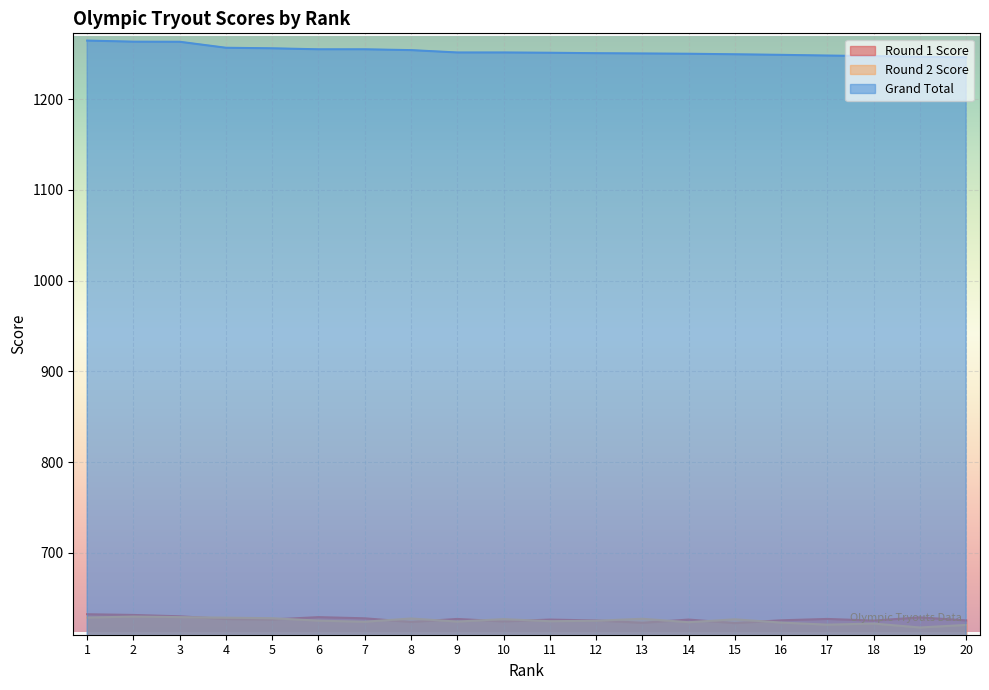

Which category has the lowest value in the Grand Total series?

20